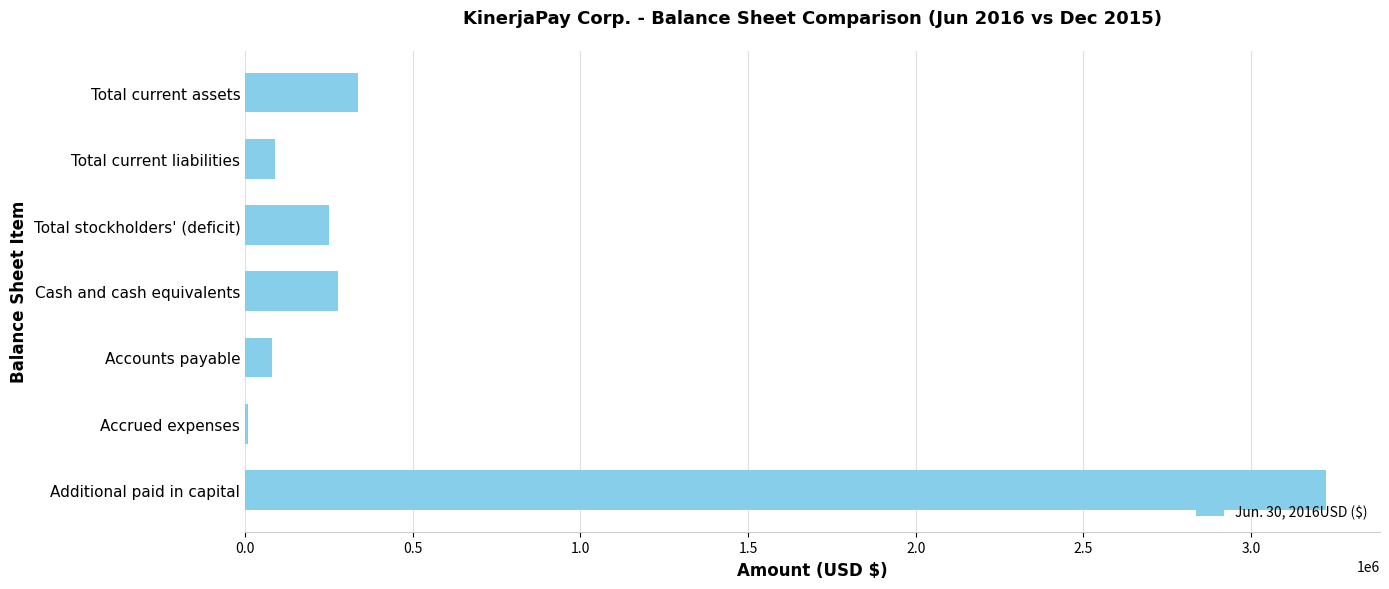

What is the greatest value displayed?

3223858